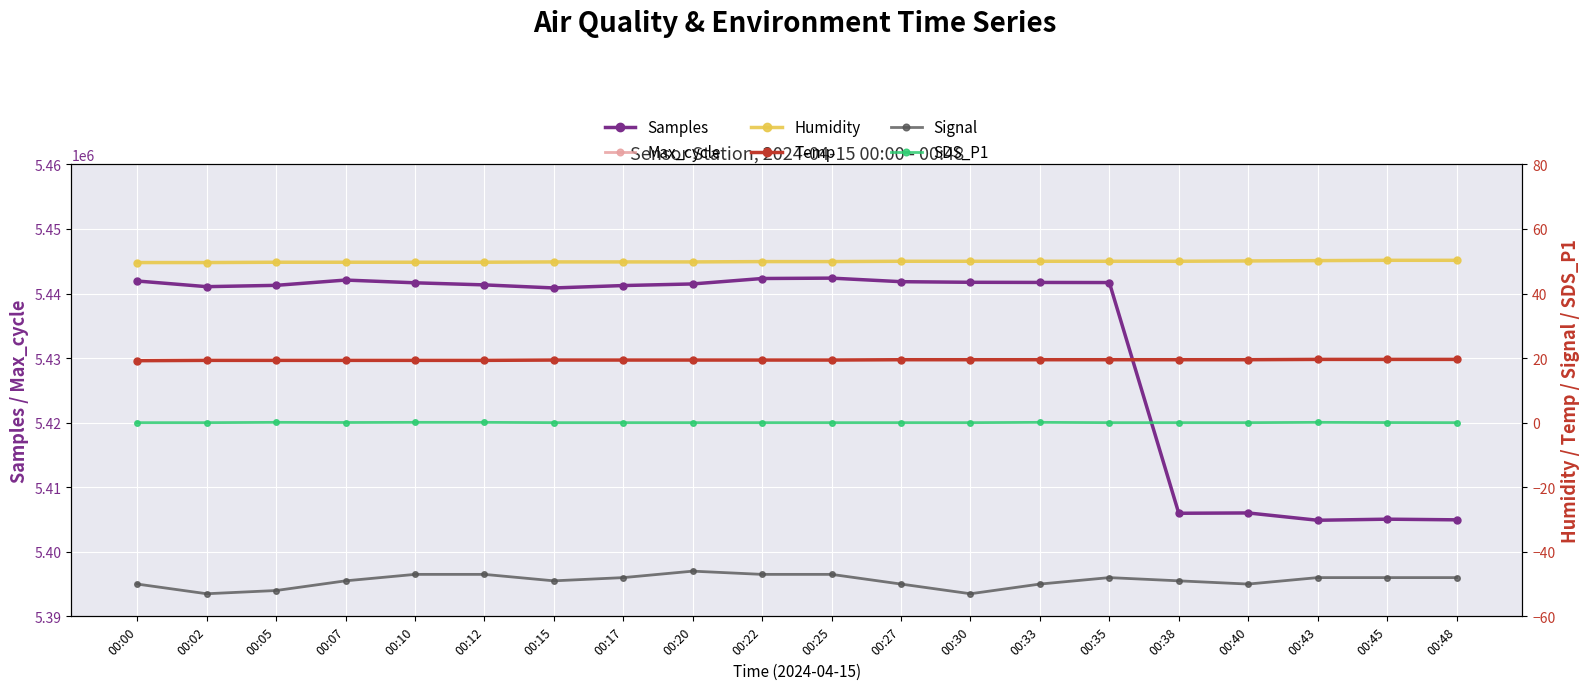

What is the sum of all Humidity values?

998.1